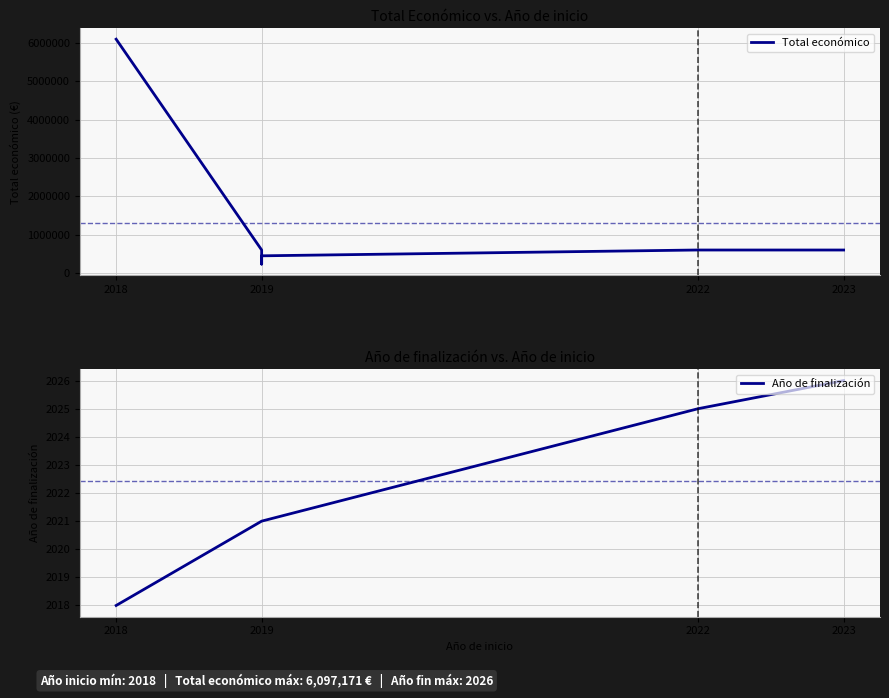

At how many categories does at least one series exceed 386251?

6